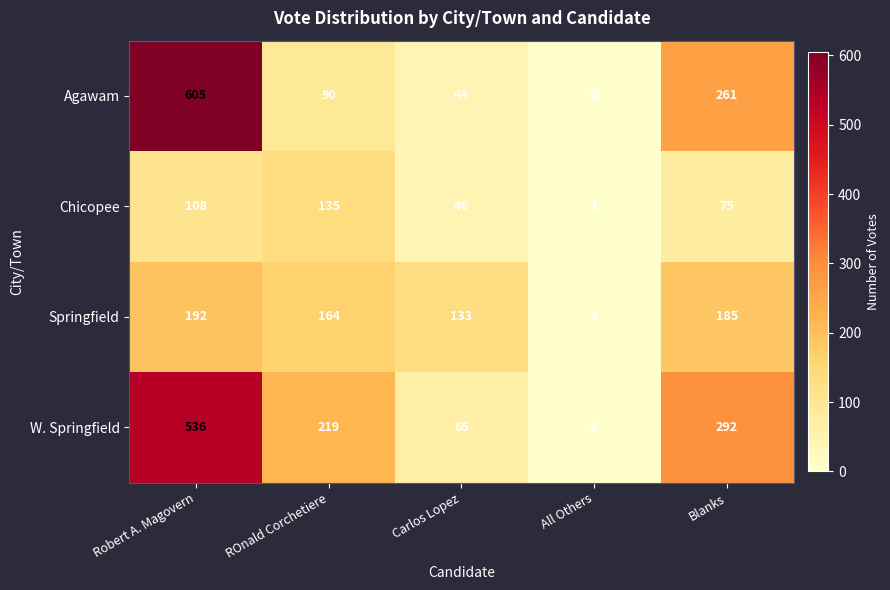

Which label corresponds to the largest value in the chart?

Robert A. Magovern